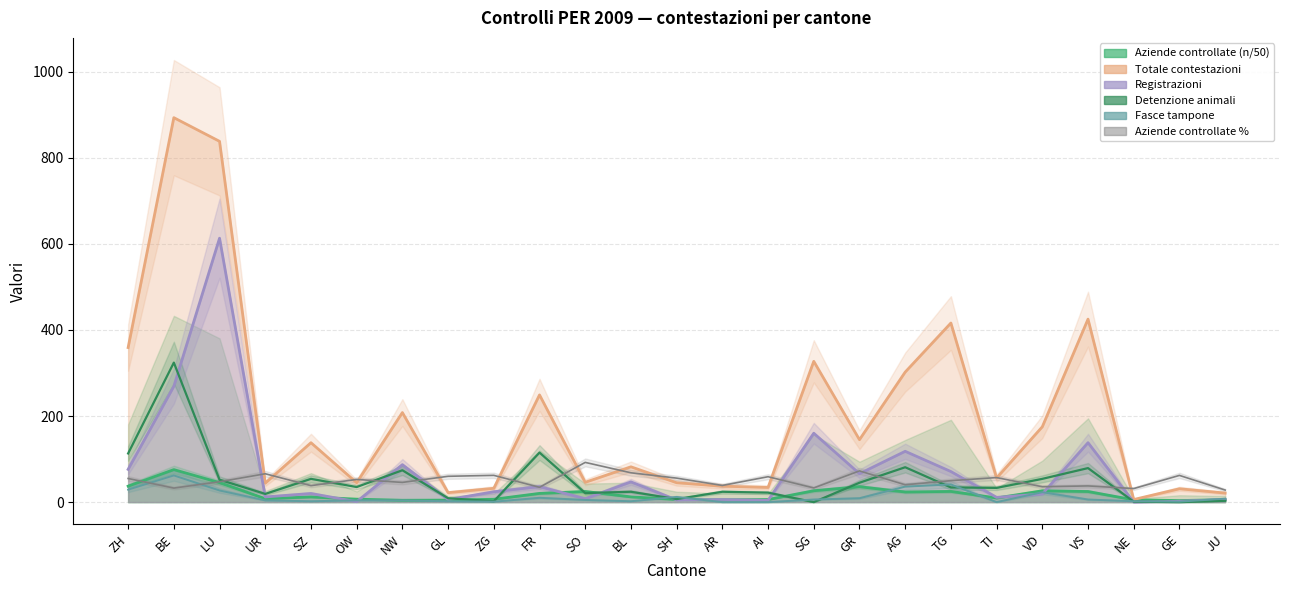

True or false: Aziende controllate % has more than 2 points higher than both neighbors.

True